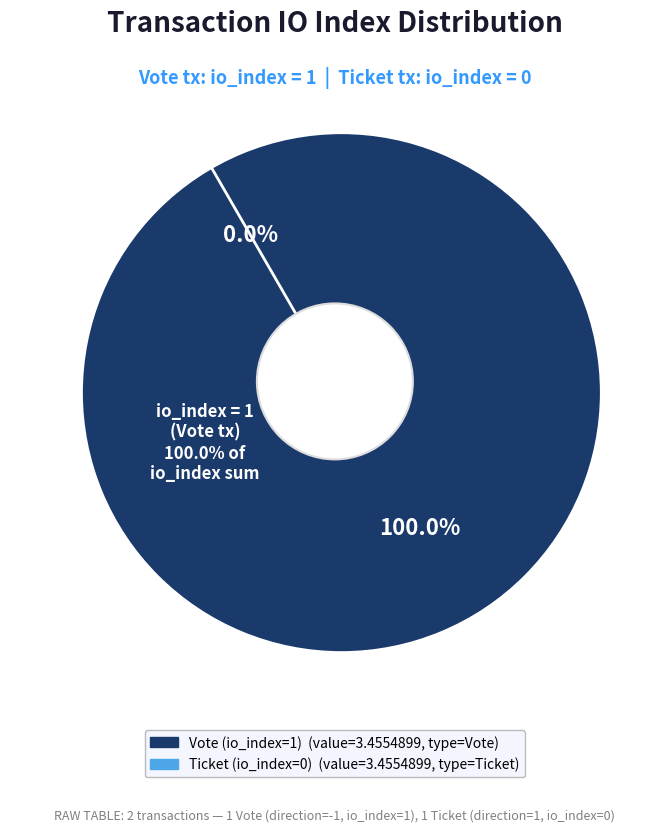

How many slices are in this pie chart?

2